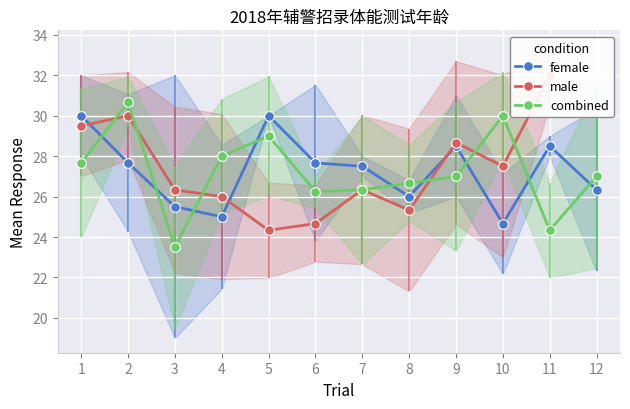

What is the maximum value for female?

30.0